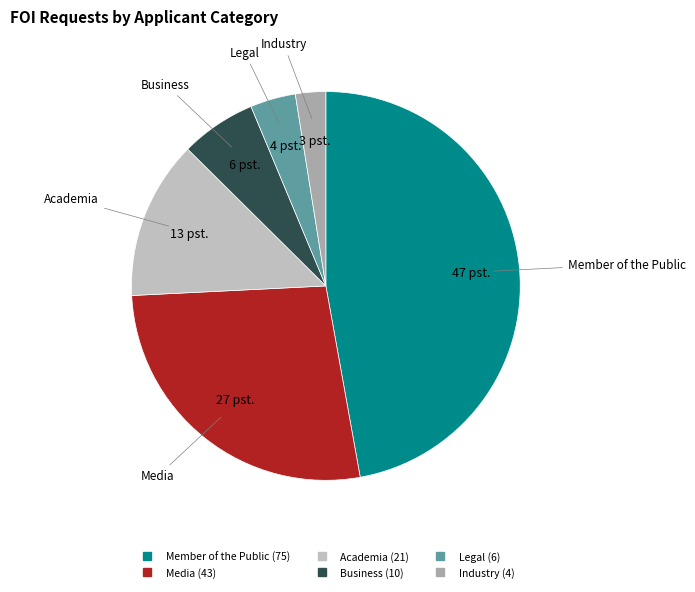

Which has a higher value, Member of the Public or Media?

Member of the Public